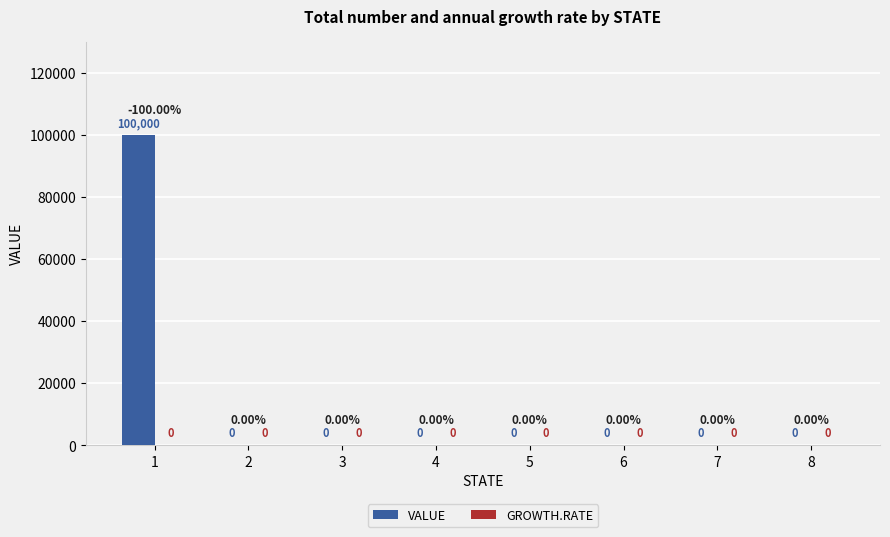

What is the sum of all values?

100000